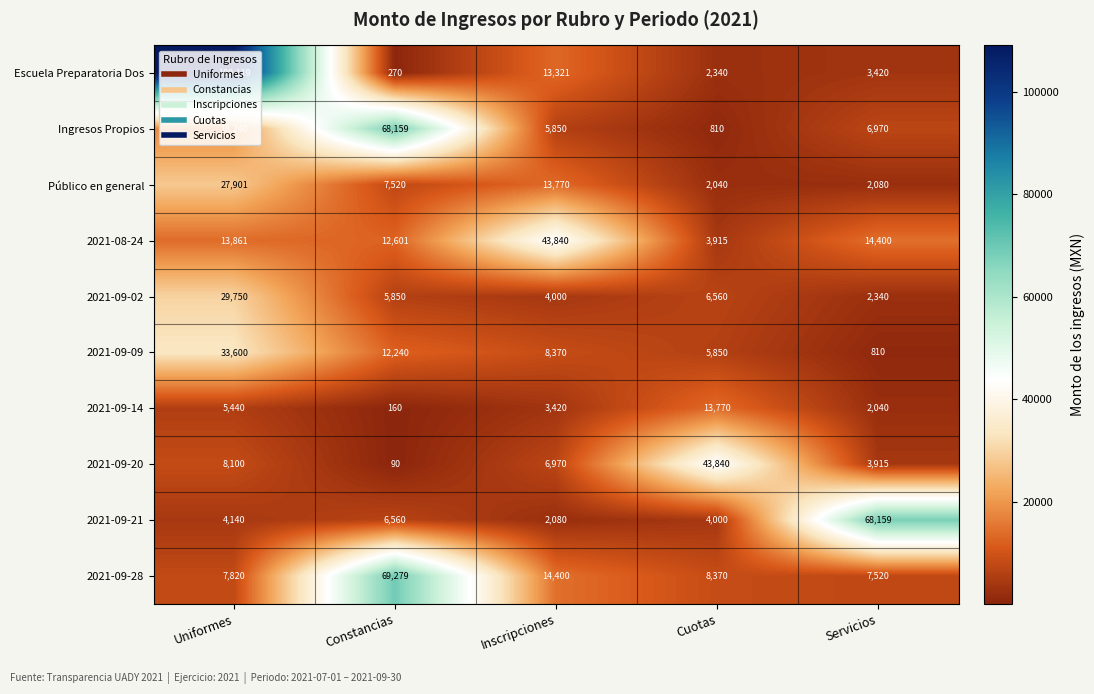

At which label does 2021-09-20 first exceed 6970?

Uniformes